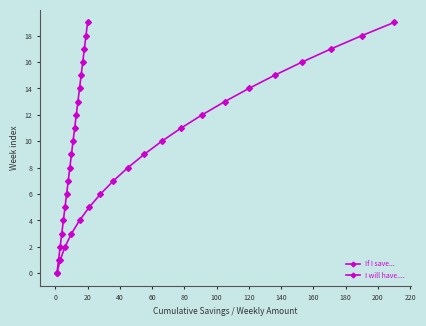

How many lines are shown in the chart?

2